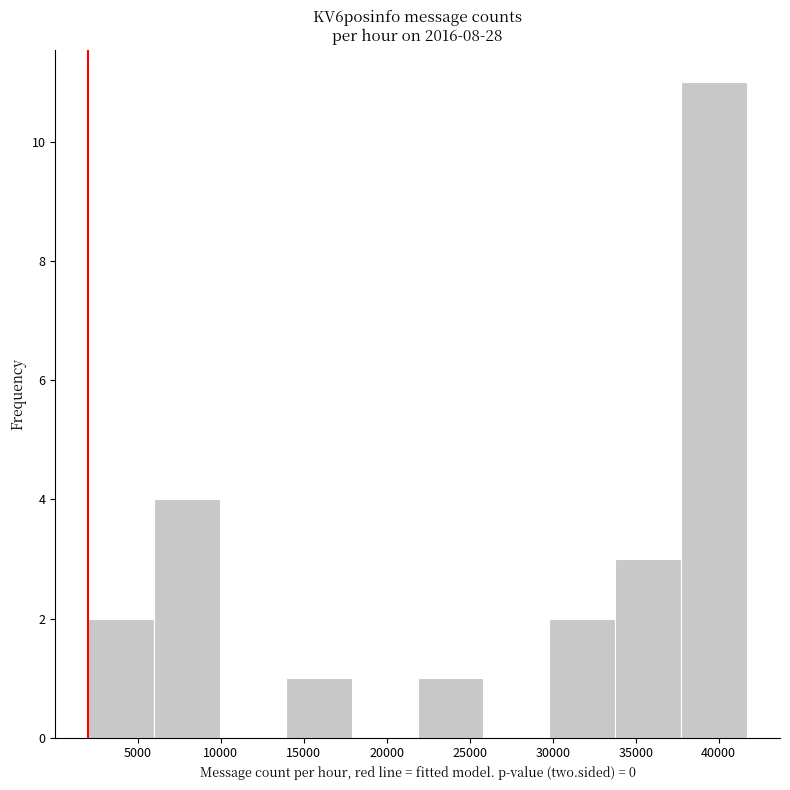

Over which range of the x-axis is the bar tallest?

37500 to 41500